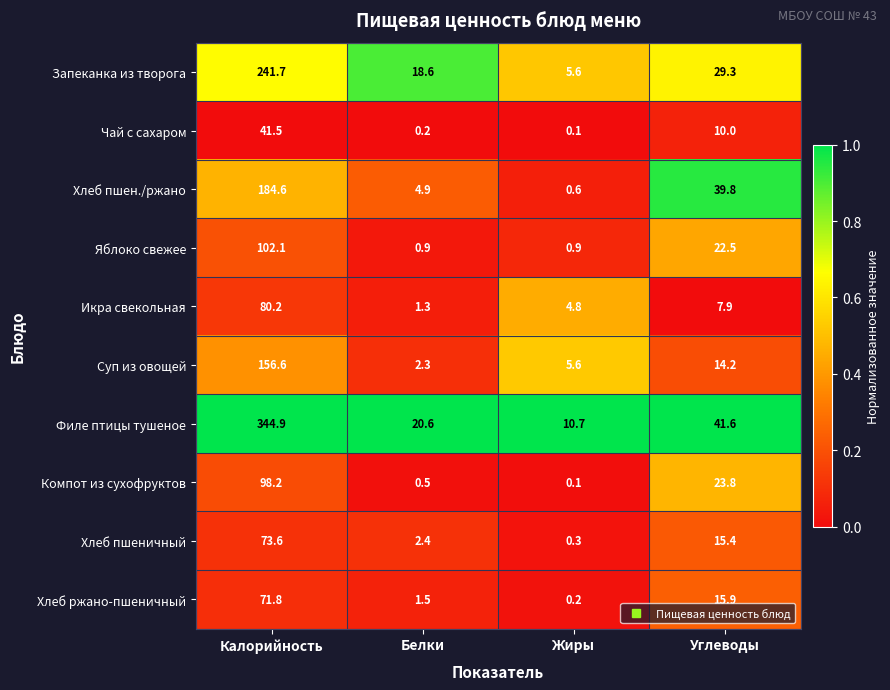

What is the average value of the Компот из сухофруктов series?

30.7